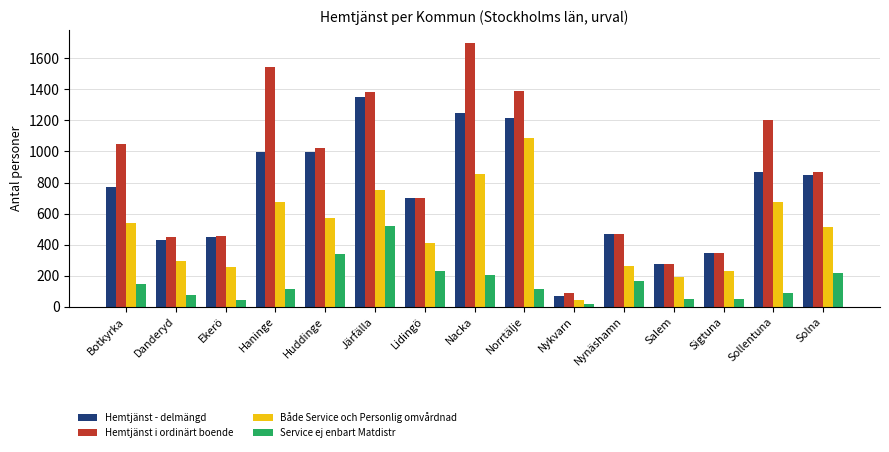

What are all the series names shown in the legend?

Hemtjänst - delmängd, Hemtjänst i ordinärt boende, Både Service och Personlig omvårdnad, Service ej enbart Matdistr